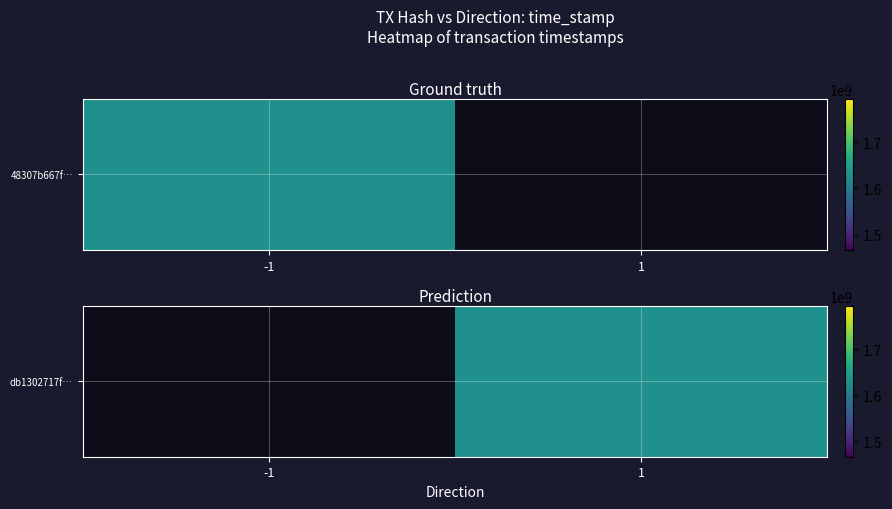

Which has a higher value, -1 or 1?

1